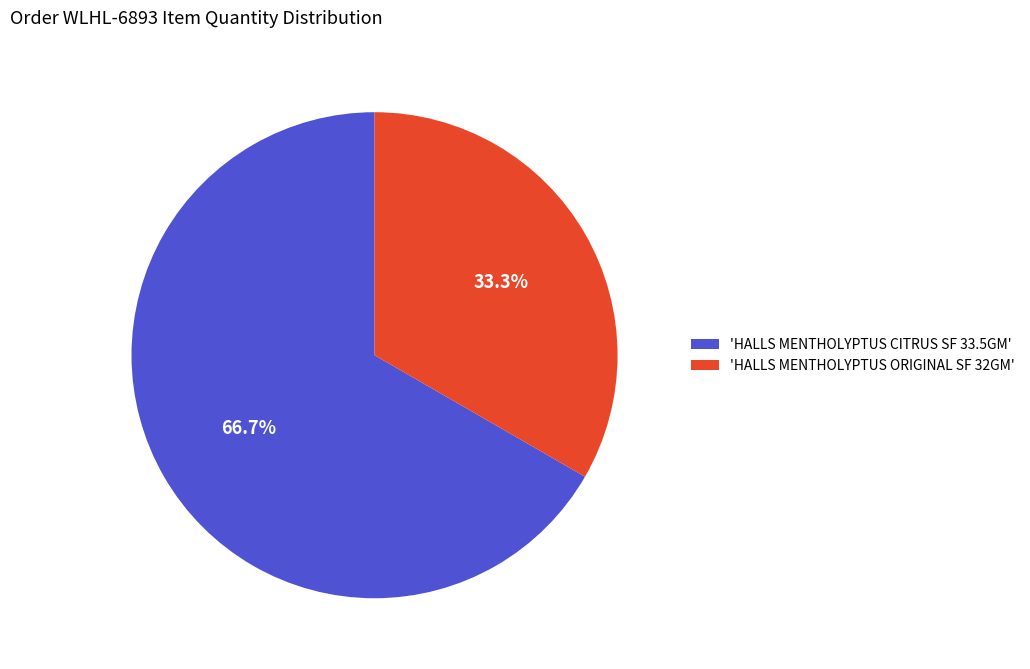

What is the smallest slice in the pie chart?

'HALLS MENTHOLYPTUS ORIGINAL SF 32GM'